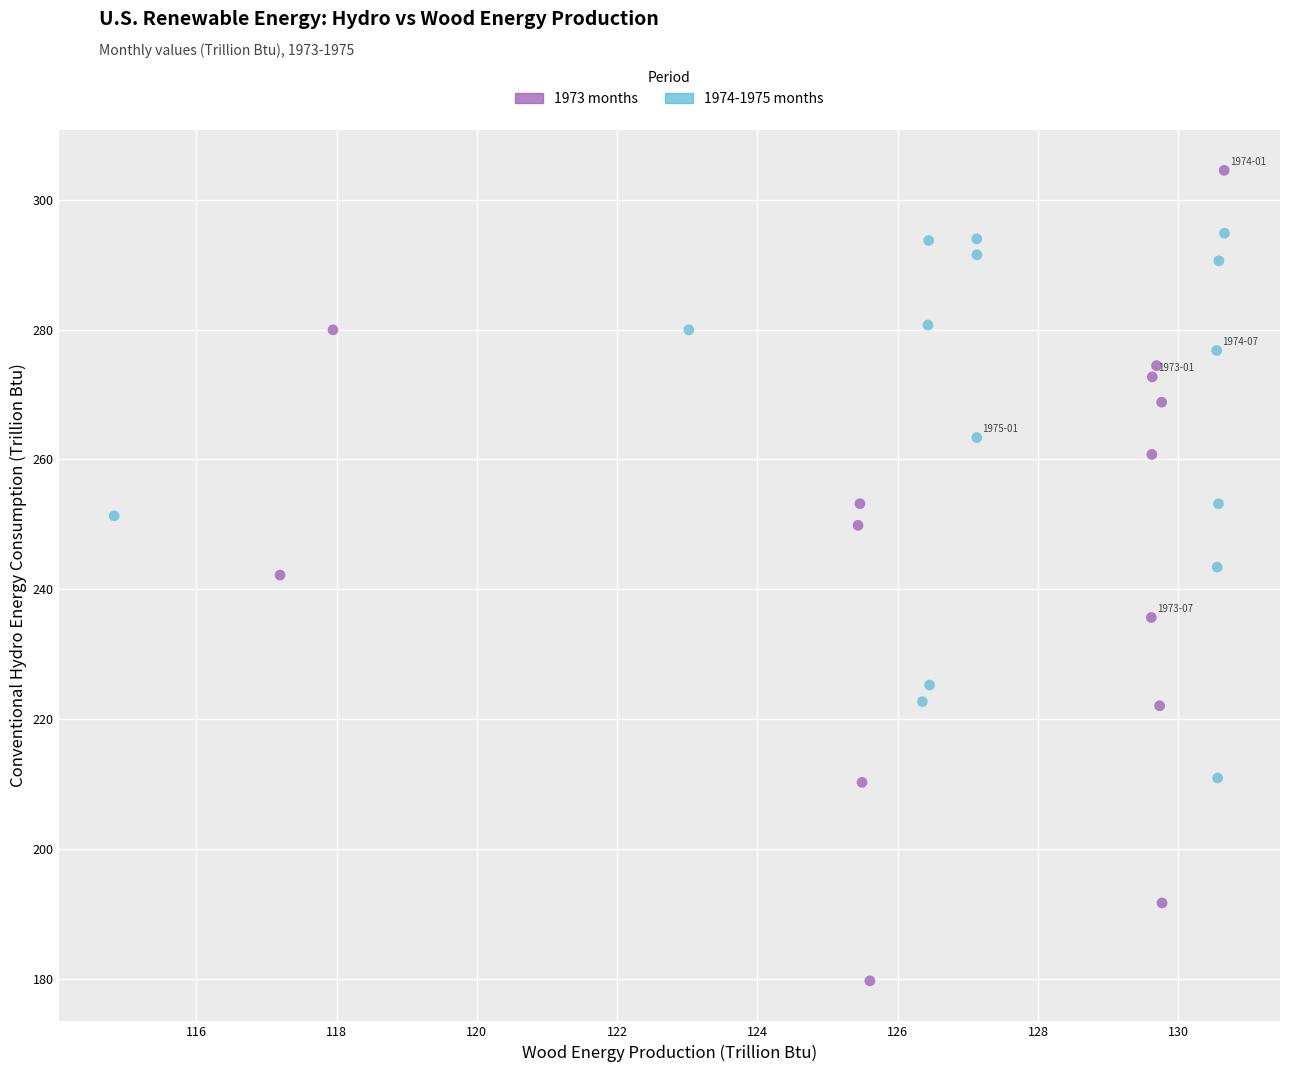

Which series contains the highest Y value?

1973 months